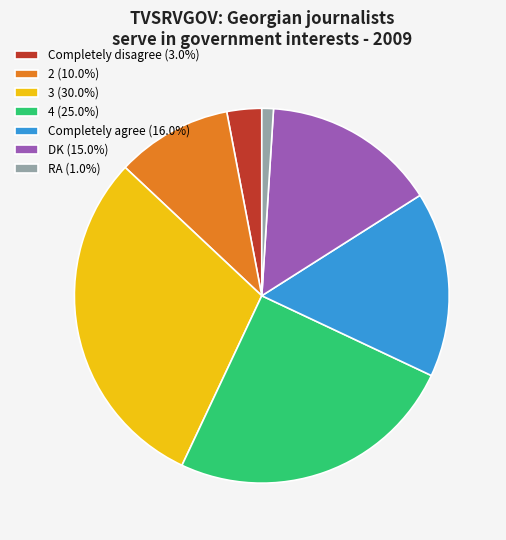

How many slices are in this pie chart?

7